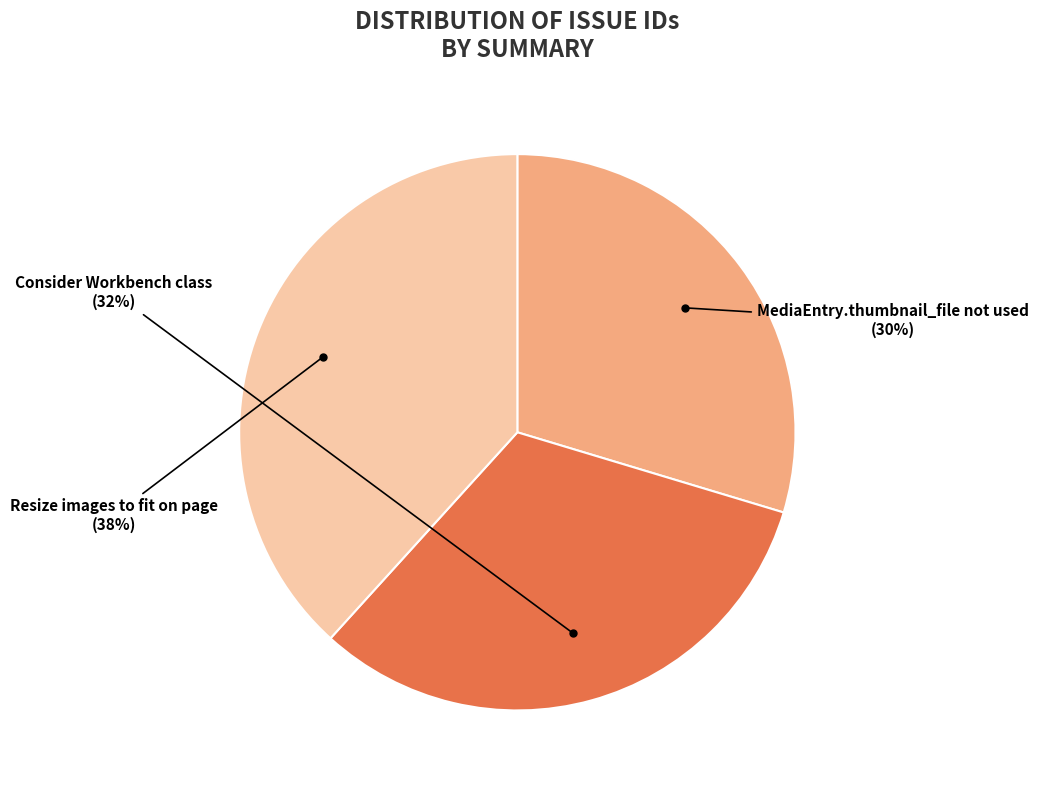

What is the largest slice in the pie chart?

Resize images to fit on page